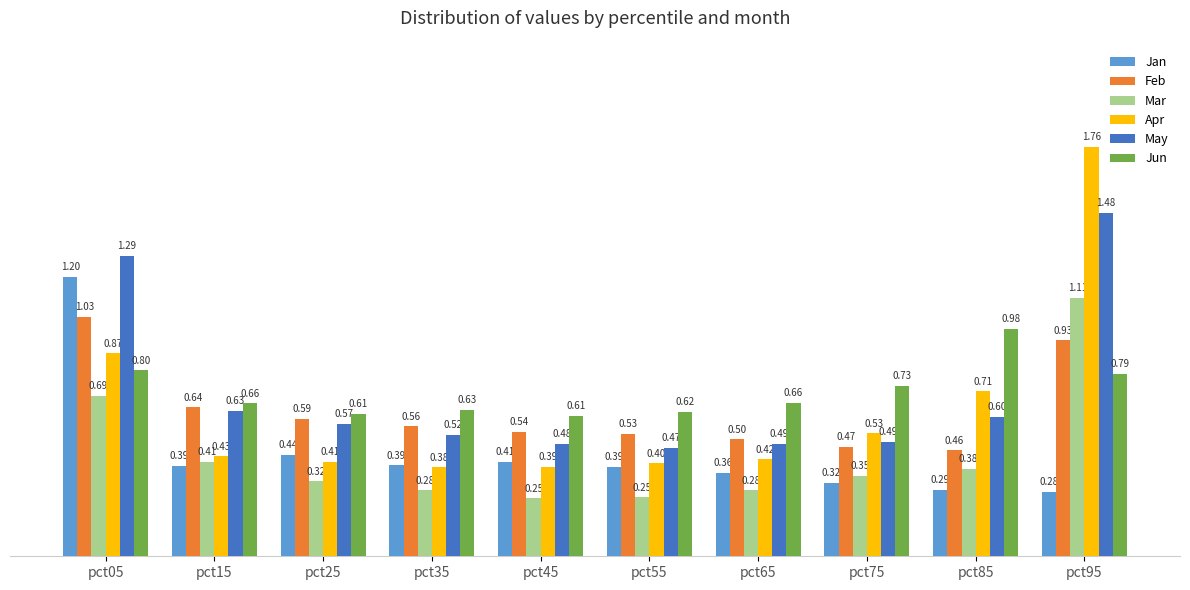

What is the difference between the highest and lowest values at pct65?

0.4